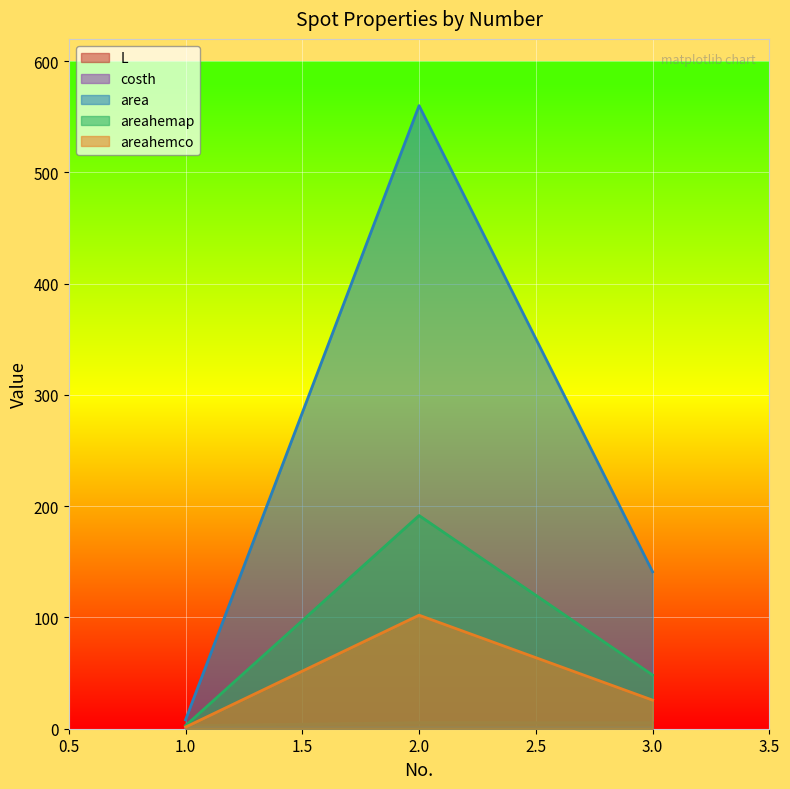

Which has a higher value, 2 or 1?

2